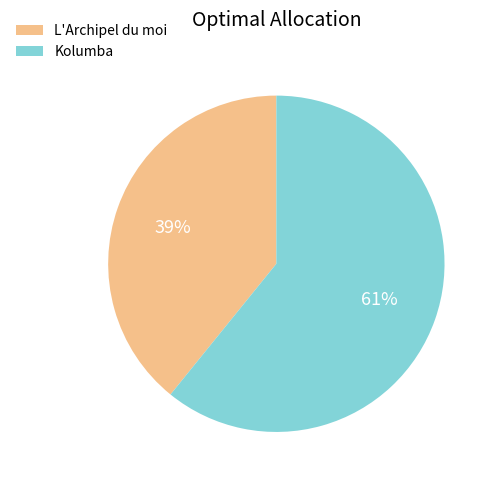

Which category has the smallest portion of the pie?

L'Archipel du moi